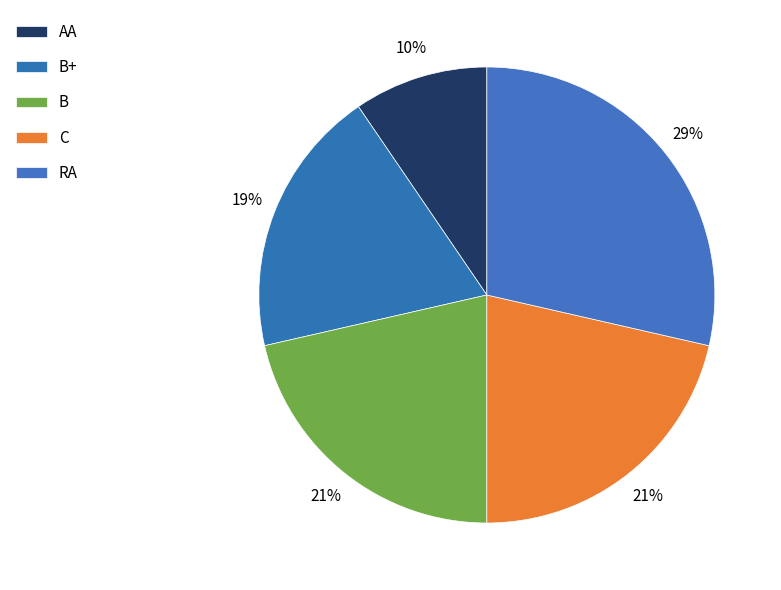

How many slices are in this pie chart?

5